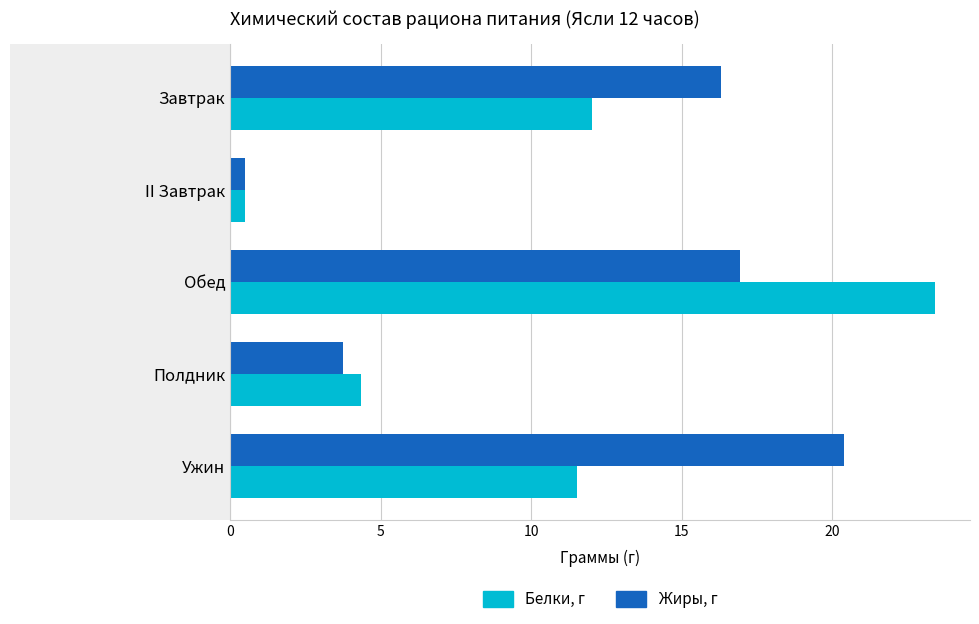

Is it true that Жиры, г equals 20.4 at Ужин?

True